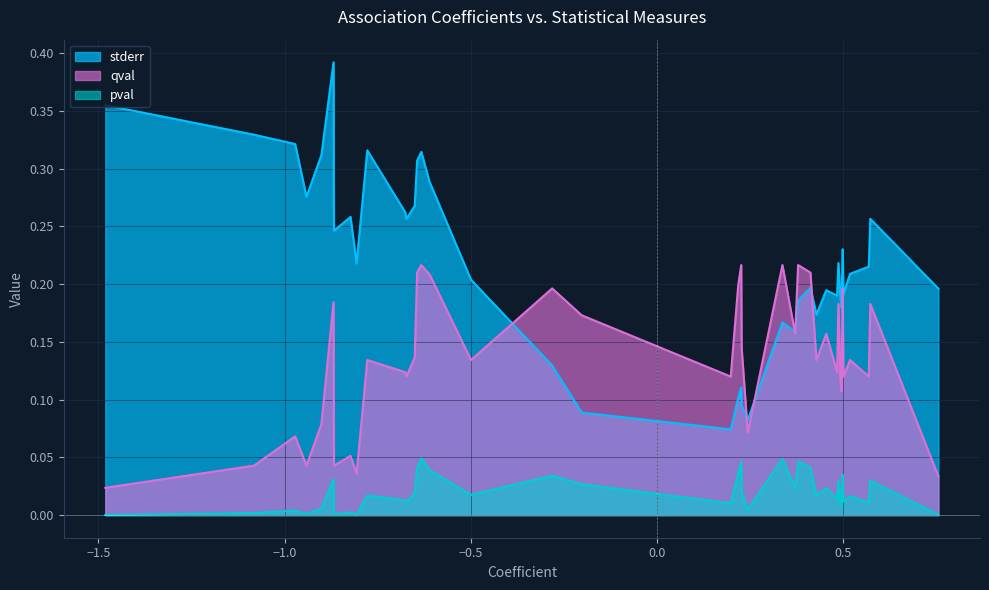

Rank the series by their average value, from highest to lowest.

stderr, qval, pval